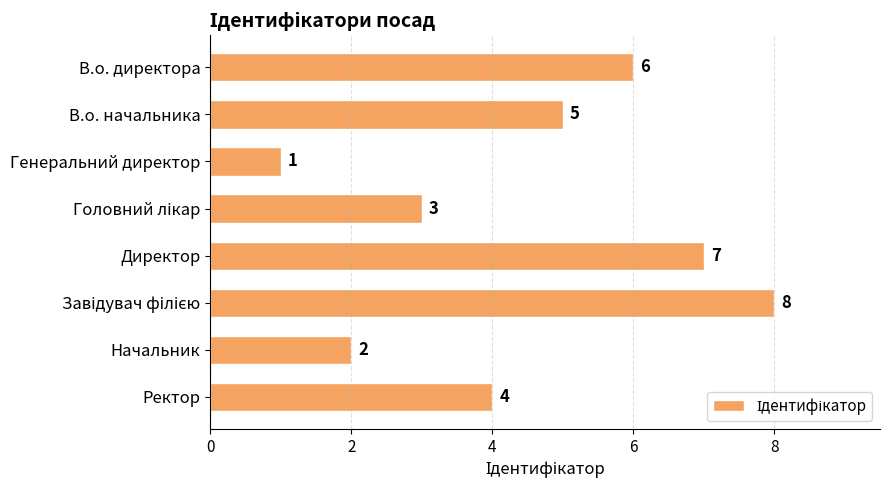

What position from the top is Начальник?

7